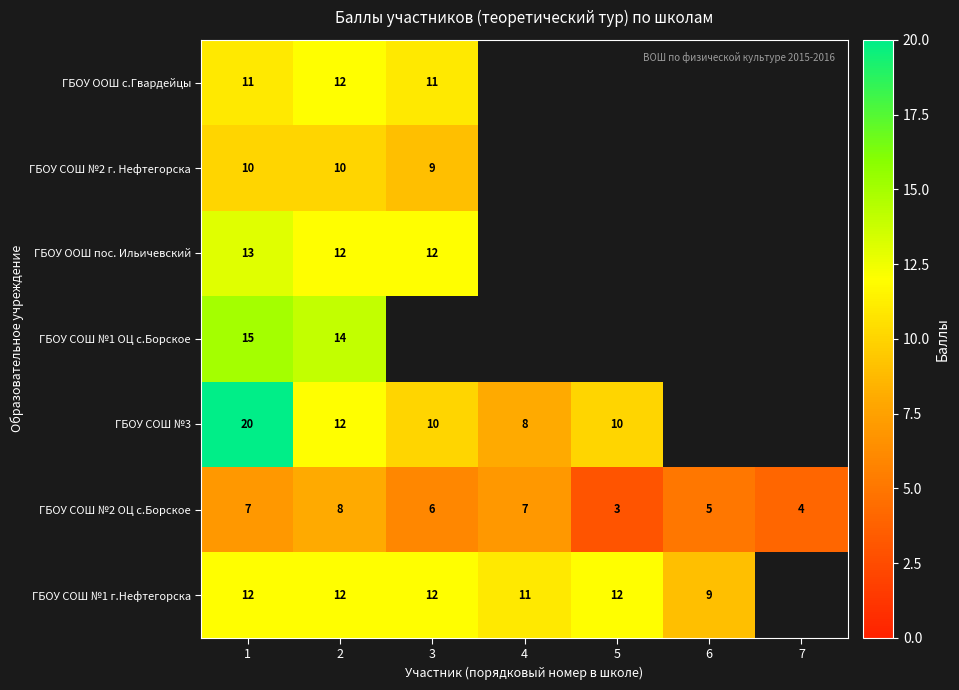

What is the difference between the highest and lowest values at 2?

6